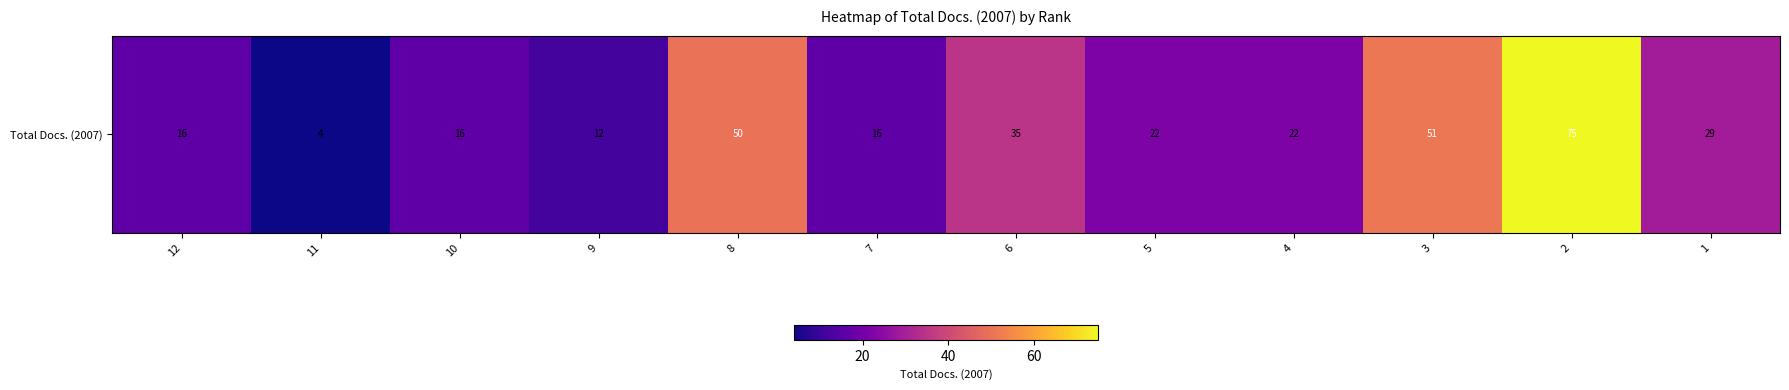

Reading left to right, extract all data points from this chart.

12=16	11=4	10=16	9=12	8=50	7=16	6=35	5=22	4=22	3=51	2=75	1=29